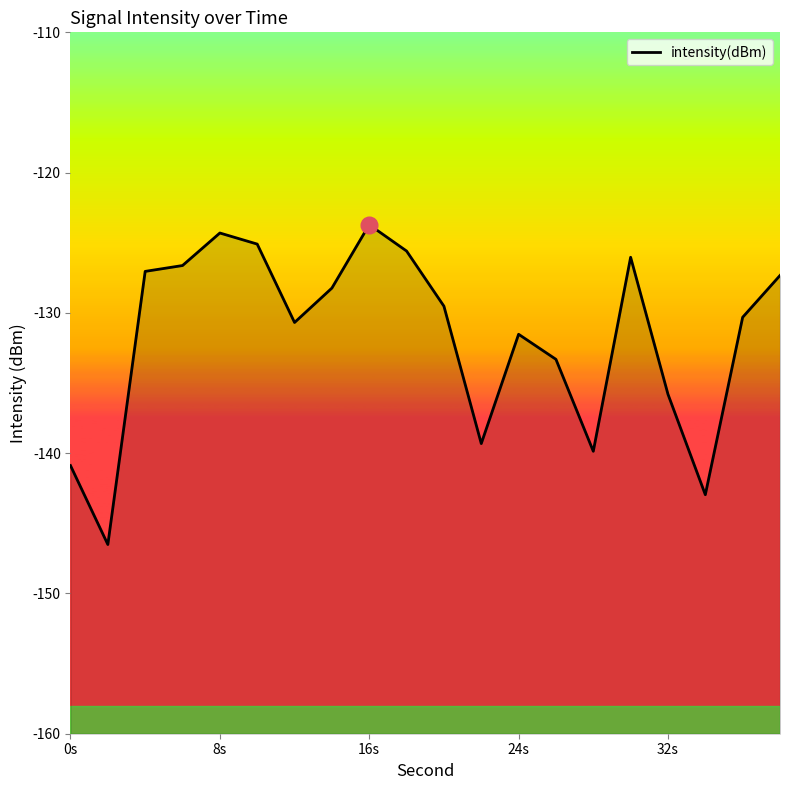

Does the chart have visible grid lines?

No